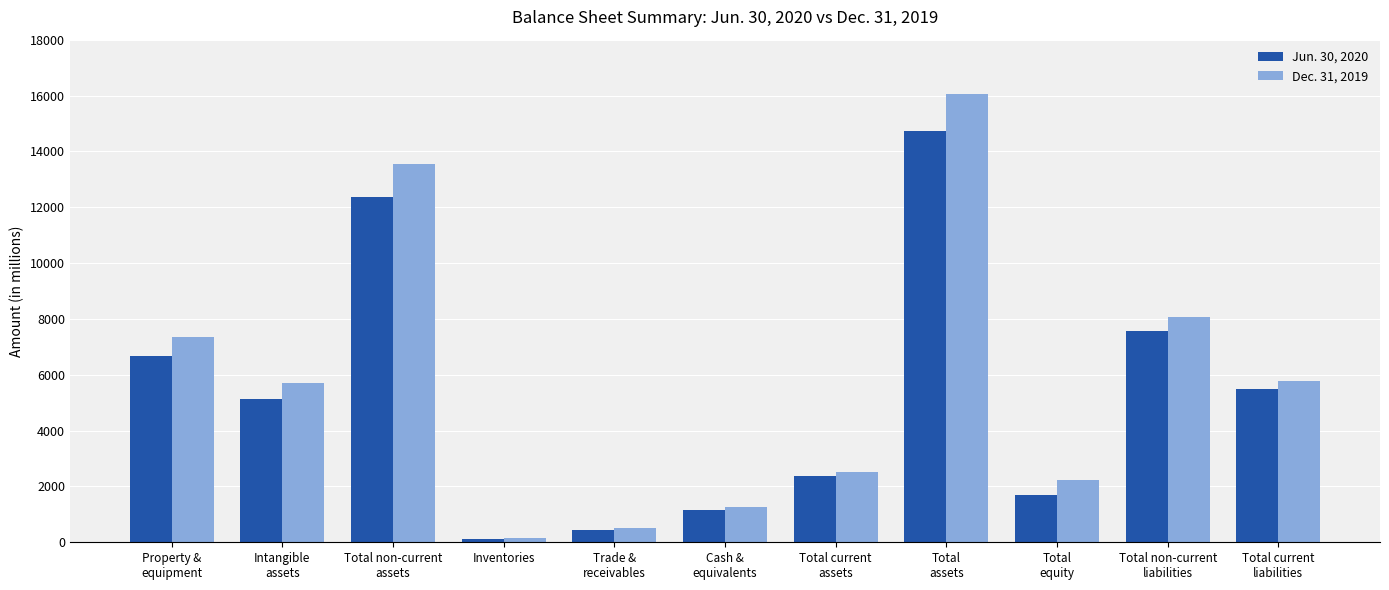

What is the label of the 9th bar from the left?

Total
equity